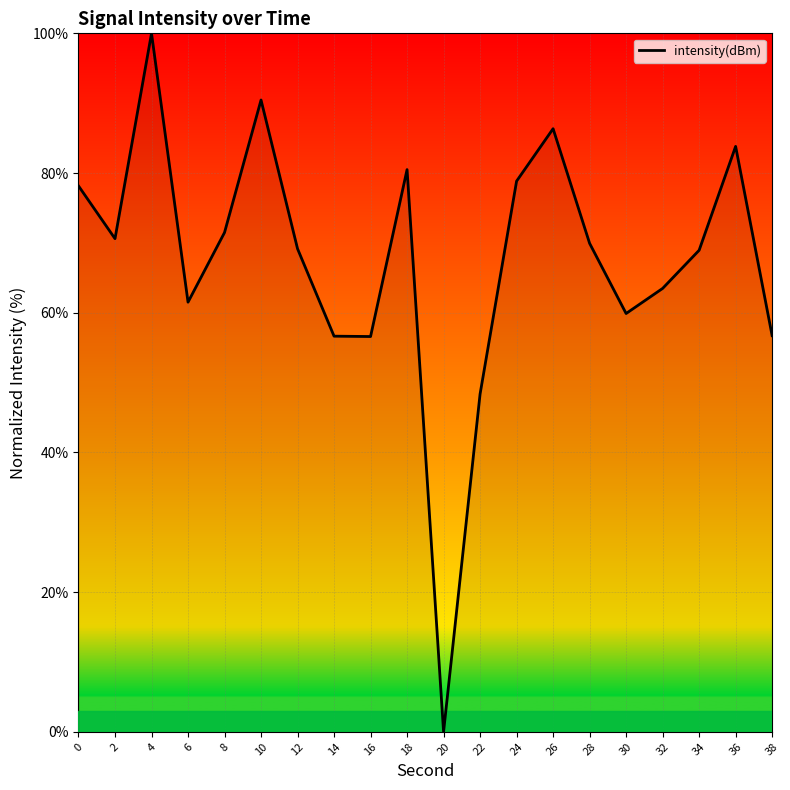

What is the approximate value at 28?

69.9